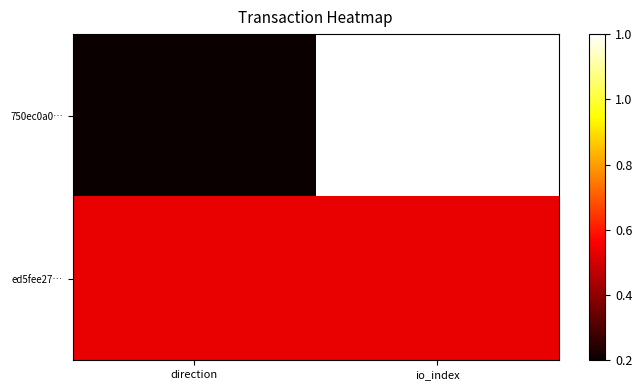

Reading left to right, transcribe all the data shown in this chart.

750ec0a0…: direction=0.0	io_index=1.0
ed5fee27…: direction=0.3	io_index=0.3